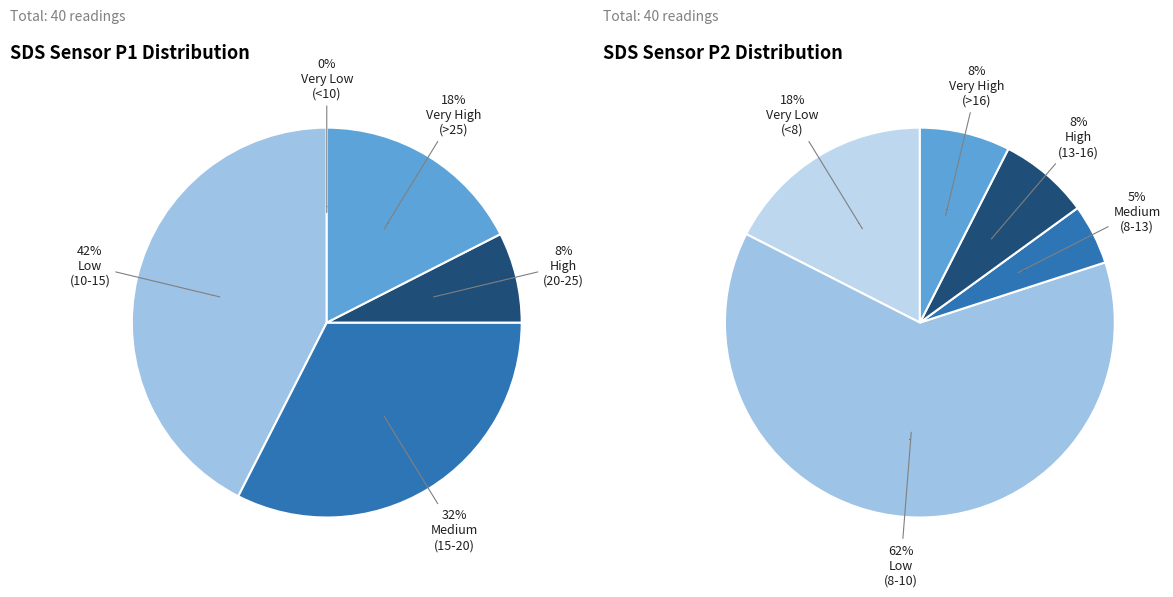

Is it true that 19 is 14% of the pie?

False